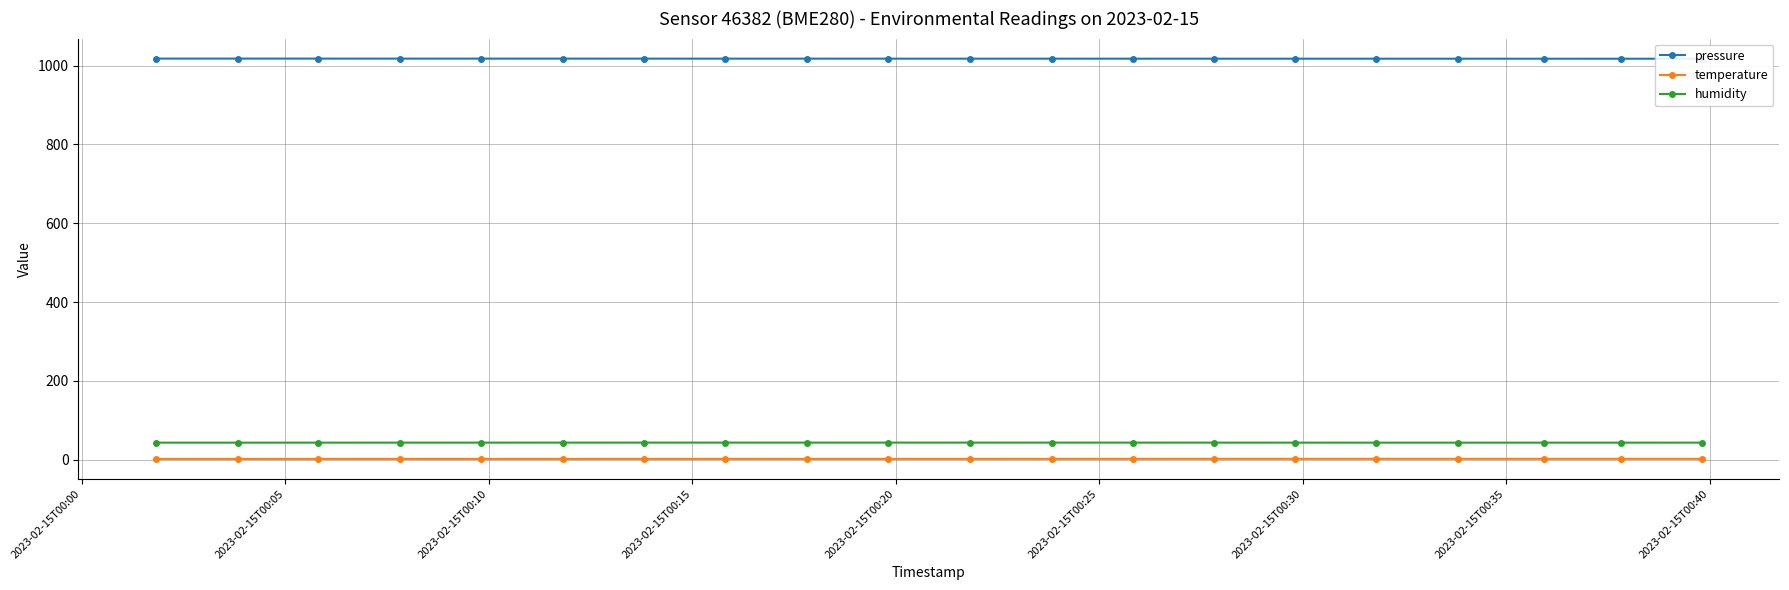

True or false: temperature has more than 0 points higher than both neighbors.

True